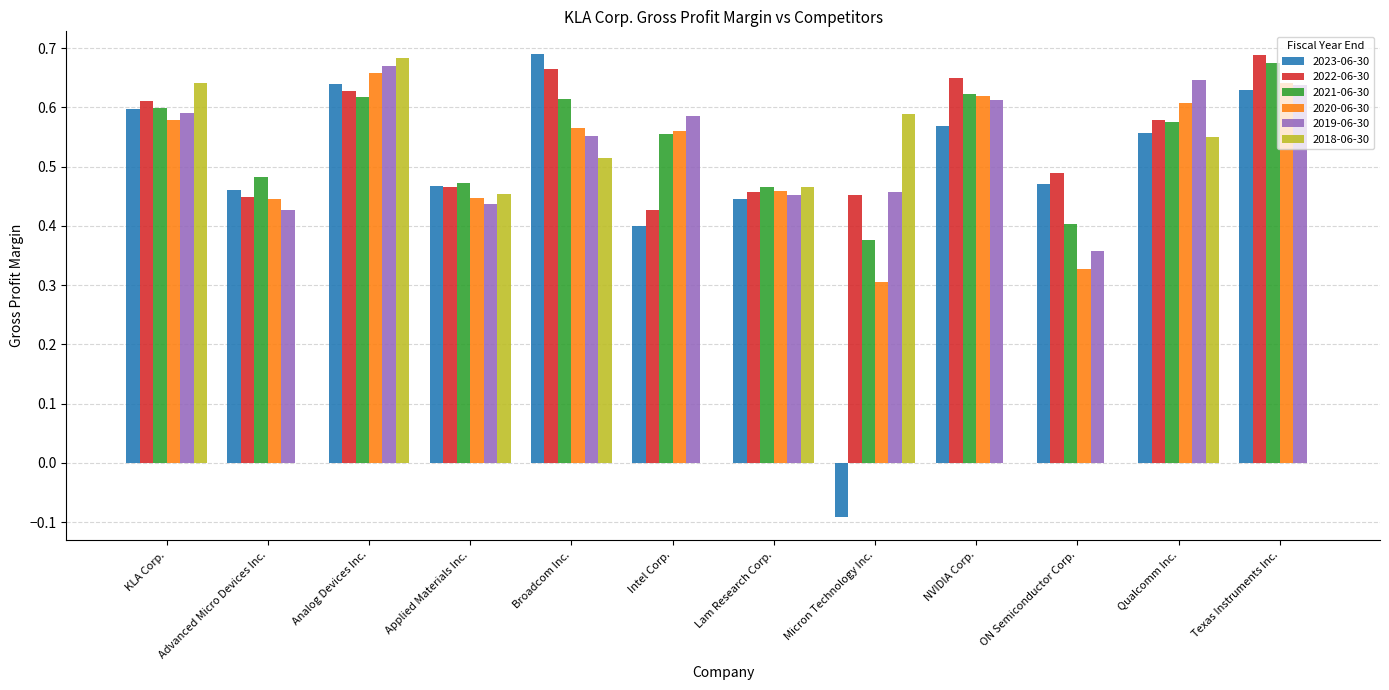

Is the value of 2020-06-30 at KLA Corp. greater than the value of 2019-06-30 at Texas Instruments Inc.?

No